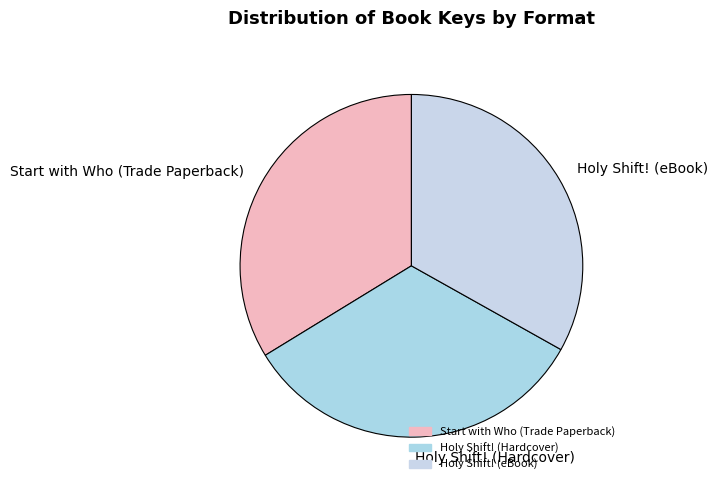

What is the ratio of the value at Holy Shift! (eBook) to the value at Holy Shift! (Hardcover)?

1.0